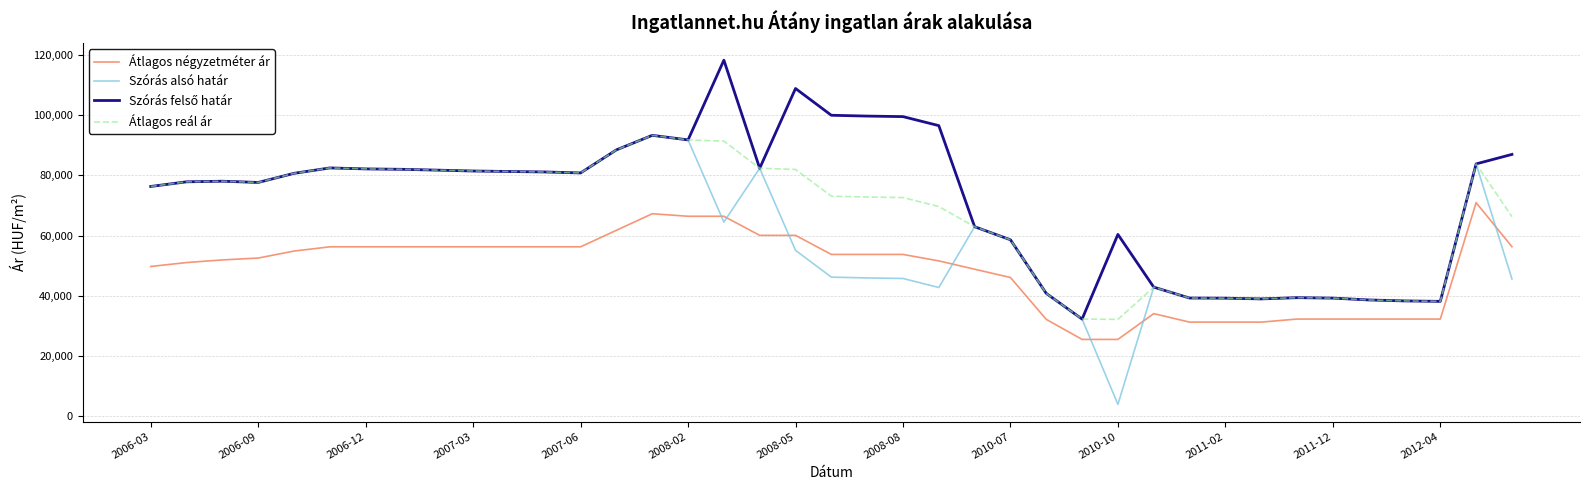

What is the smallest value displayed?

3940